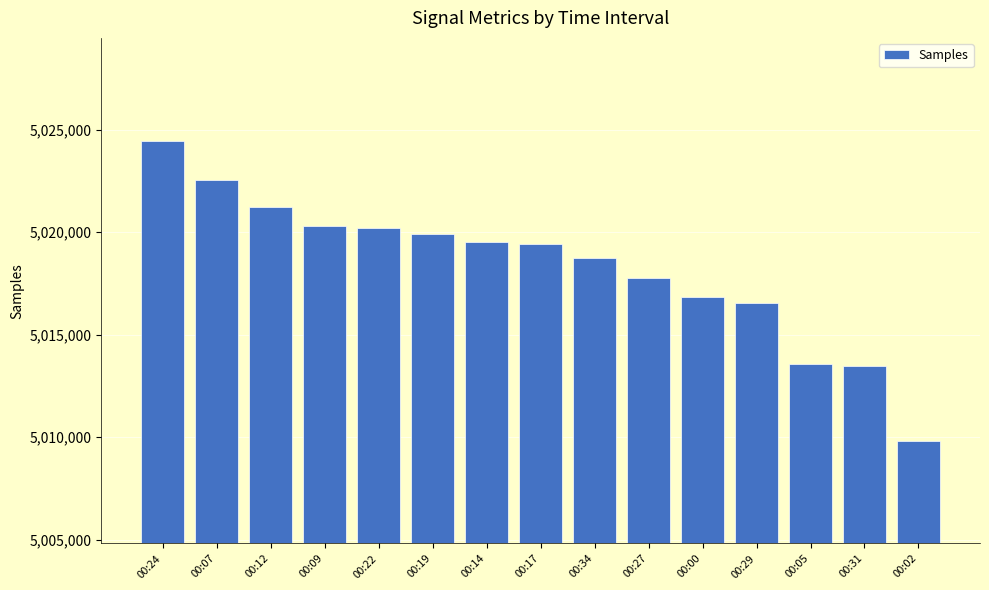

What is the average value?

5018292